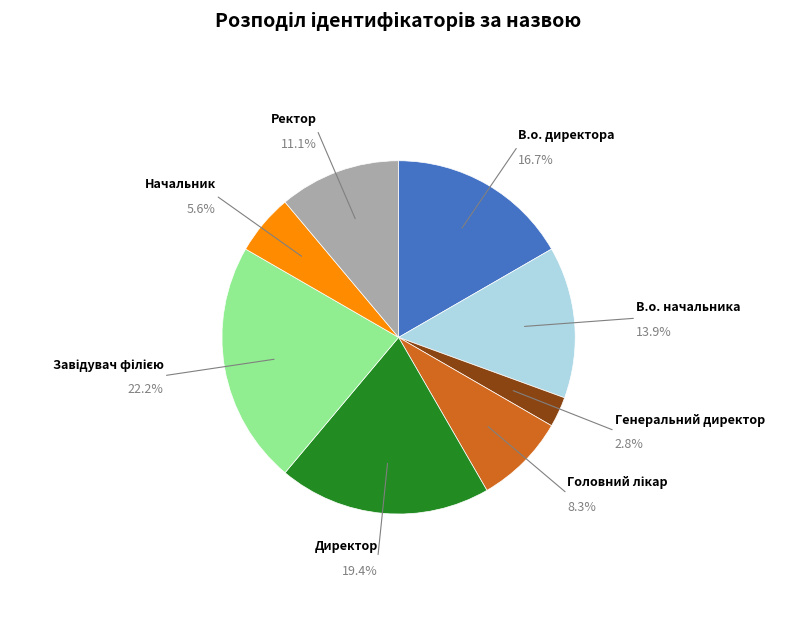

What percentage is the Ректор slice, to the nearest percent?

11%